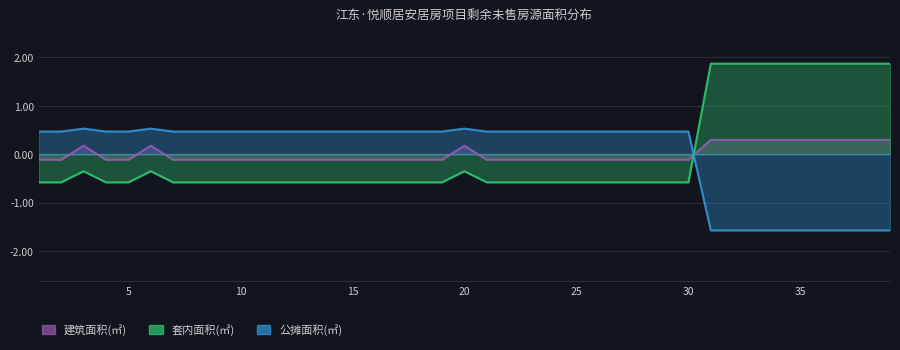

Which series ends up on top after the final intersection of 公摊面积(㎡) and 建筑面积(㎡)?

建筑面积(㎡)